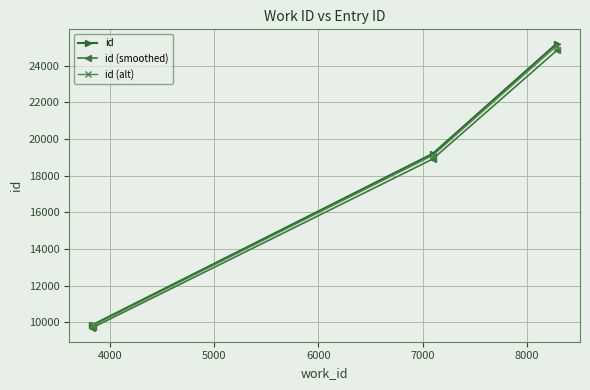

What is the value of the id (alt) point at the 3rd from the left?

19101.0